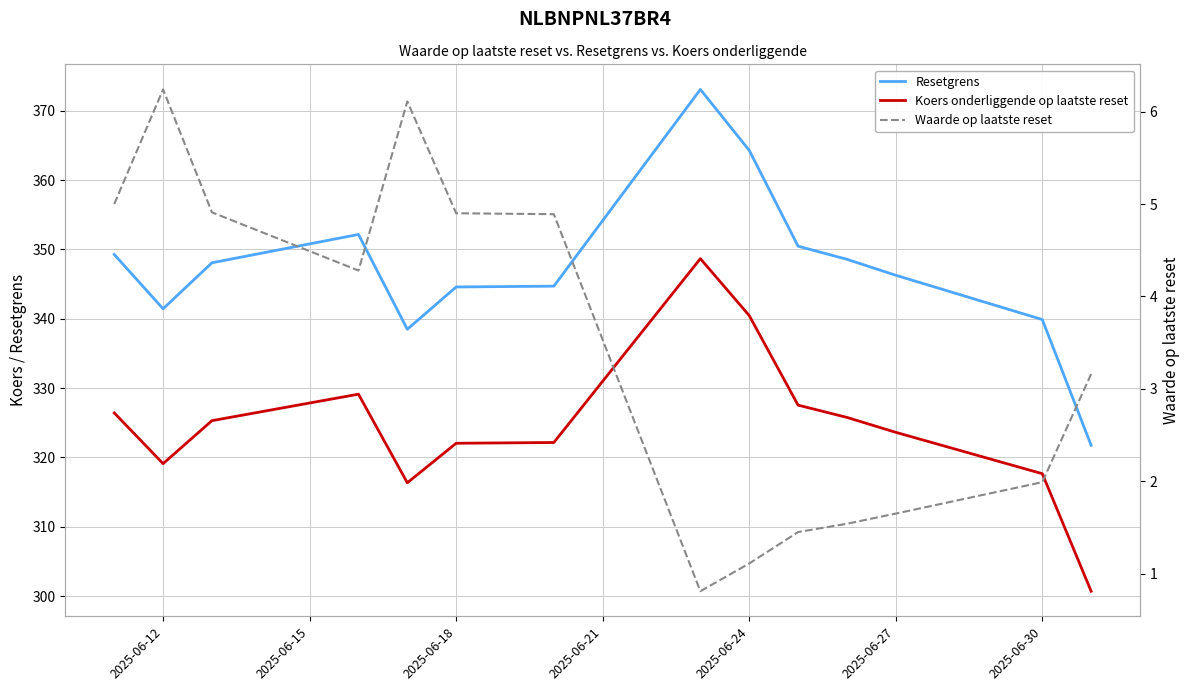

The Waarde op laatste reset series shows 1.0 at 2025-06-18. True or false?

False